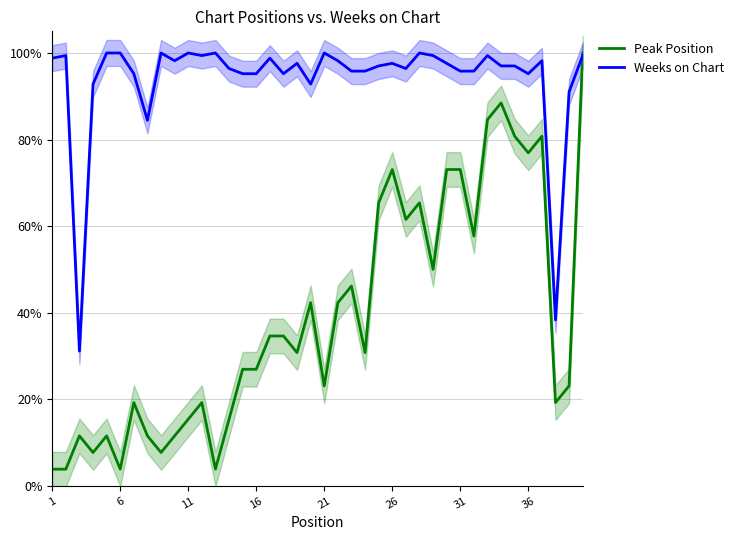

How many categories are shown in the chart?

40